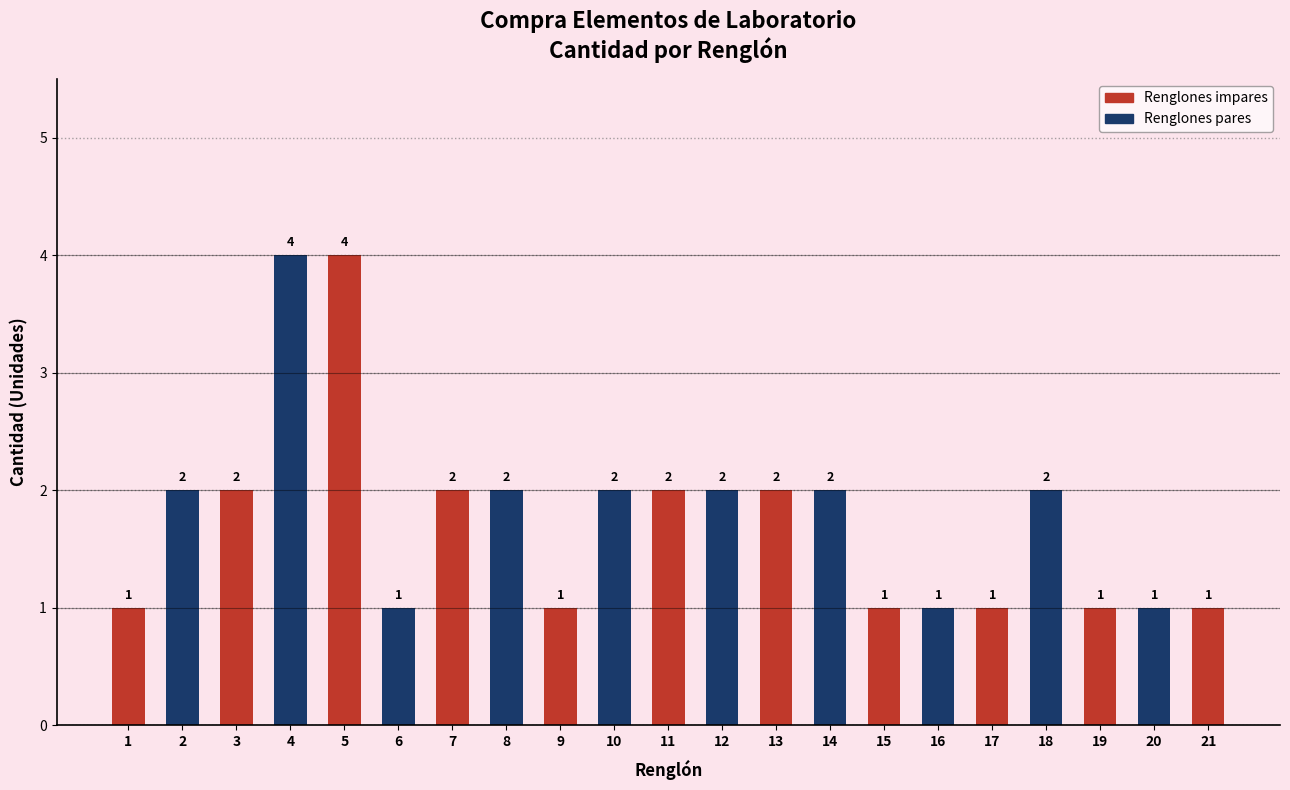

What is the maximum value shown in the chart?

4